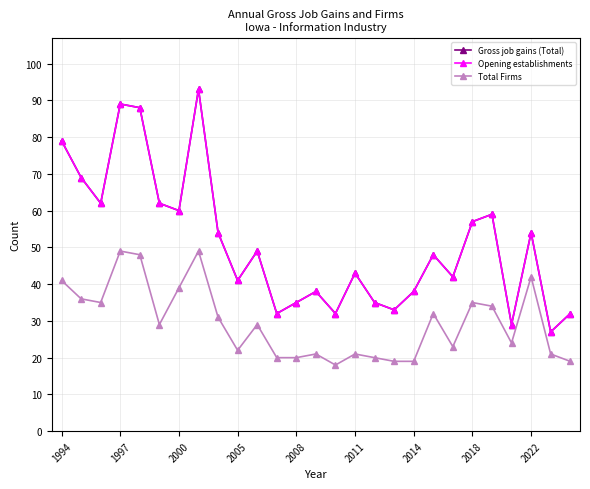

Does the chart have visible grid lines?

Yes